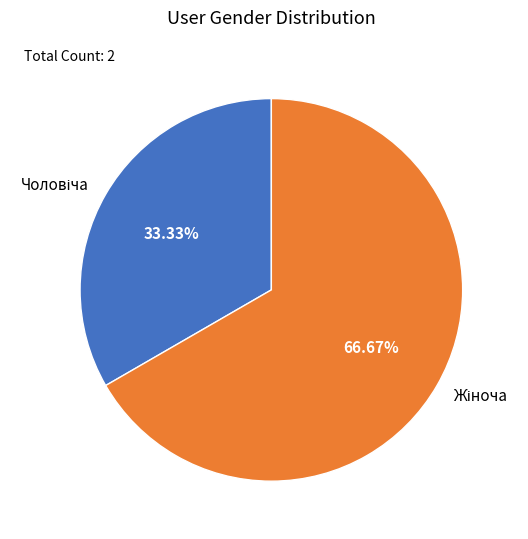

Is there any slice that represents more than half of the pie?

Yes